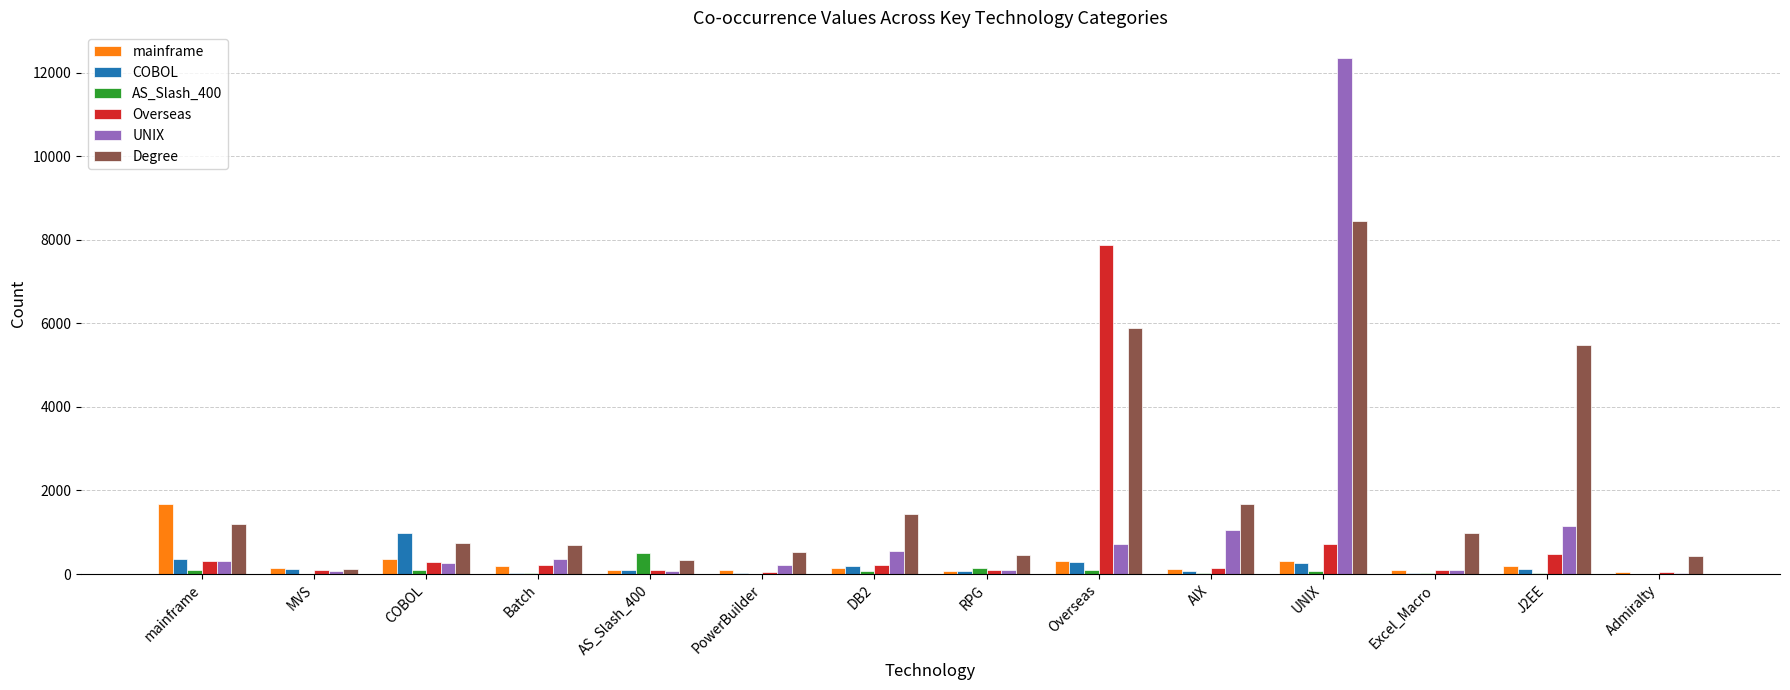

What is the sum of all Overseas values?

10719